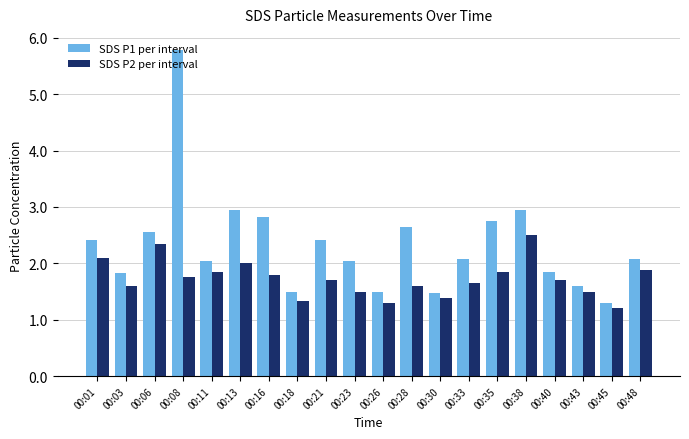

Which series has the widest spread of values?

SDS P1 per interval